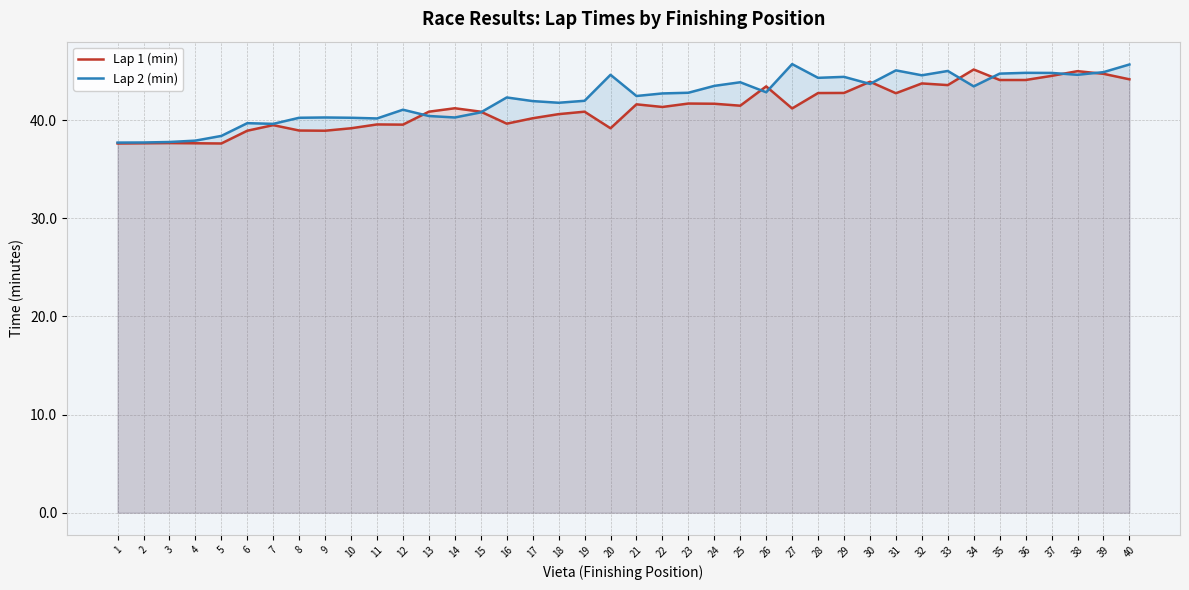

Reading right to left, transcribe all the data shown in this chart.

Lap 1 (min): 40=44.2	39=44.7	38=45.0	37=44.5	36=44.1	35=44.1	34=45.2	33=43.6	32=43.8	31=42.8	30=43.9	29=42.8	28=42.8	27=41.2	26=43.5	25=41.5	24=41.7	23=41.7	22=41.4	21=41.6	20=39.2	19=40.9	18=40.6	17=40.2	16=39.6	15=40.9	14=41.2	13=40.9	12=39.5	11=39.6	10=39.2	9=38.9	8=39.0	7=39.5	6=38.9	5=37.6	4=37.6	3=37.7	2=37.6	1=37.6
Lap 2 (min): 40=45.7	39=44.9	38=44.6	37=44.8	36=44.8	35=44.8	34=43.5	33=45.0	32=44.6	31=45.1	30=43.7	29=44.4	28=44.3	27=45.7	26=42.9	25=43.9	24=43.5	23=42.8	22=42.7	21=42.5	20=44.6	19=42.0	18=41.8	17=42.0	16=42.3	15=40.8	14=40.3	13=40.4	12=41.1	11=40.2	10=40.2	9=40.3	8=40.2	7=39.6	6=39.7	5=38.4	4=37.9	3=37.8	2=37.7	1=37.7